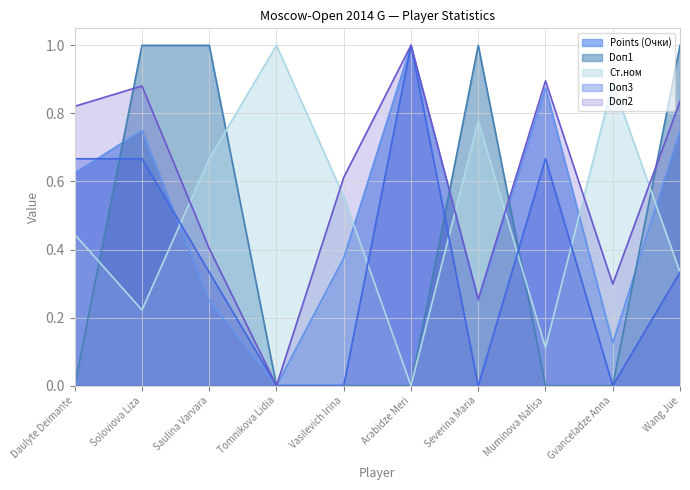

Where do Doп3 and Ст.ном first cross each other?

Soloviova Liza and Saulina Varvara